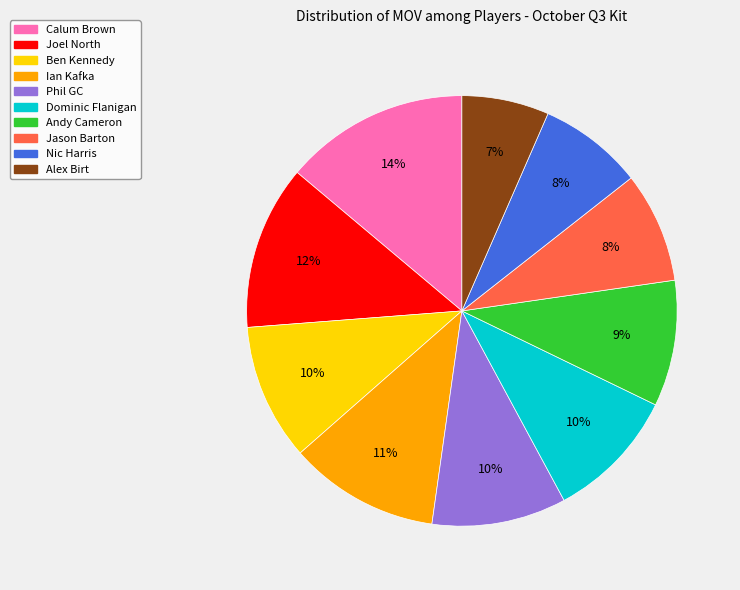

To the nearest percent, what percentage of the pie is Calum Brown?

14%